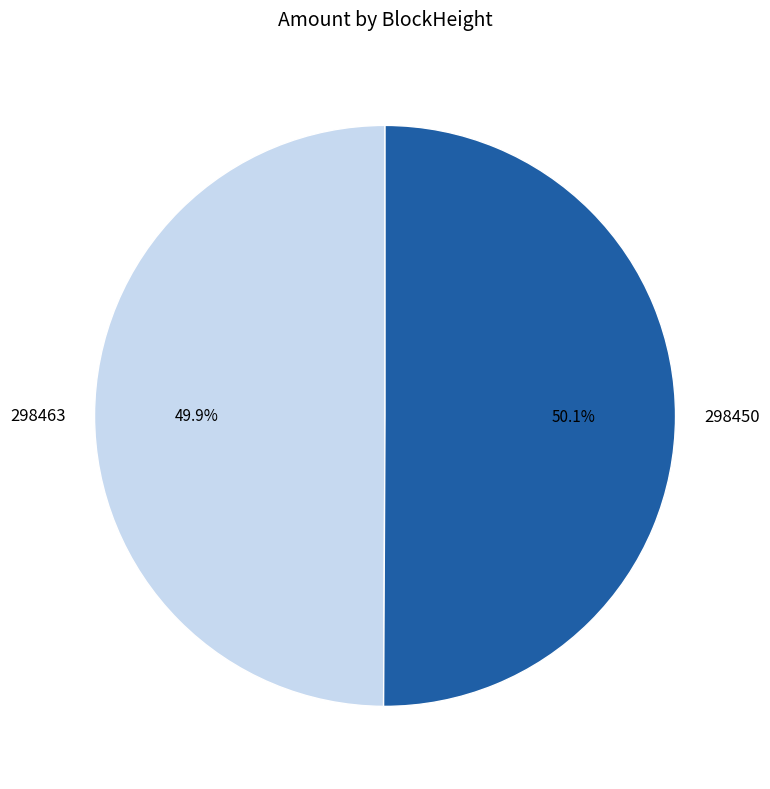

Approximately how many times larger is the value at 298463 compared to 298450?

1.0